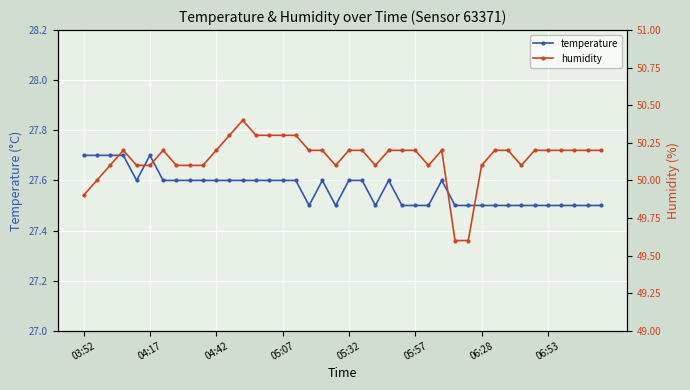

What is the lowest value of the temperature series?

27.5